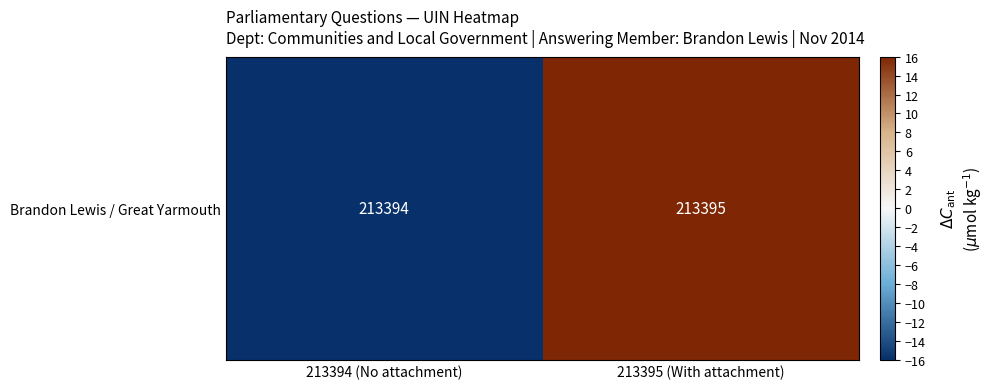

What is the difference between the maximum and minimum values?

32